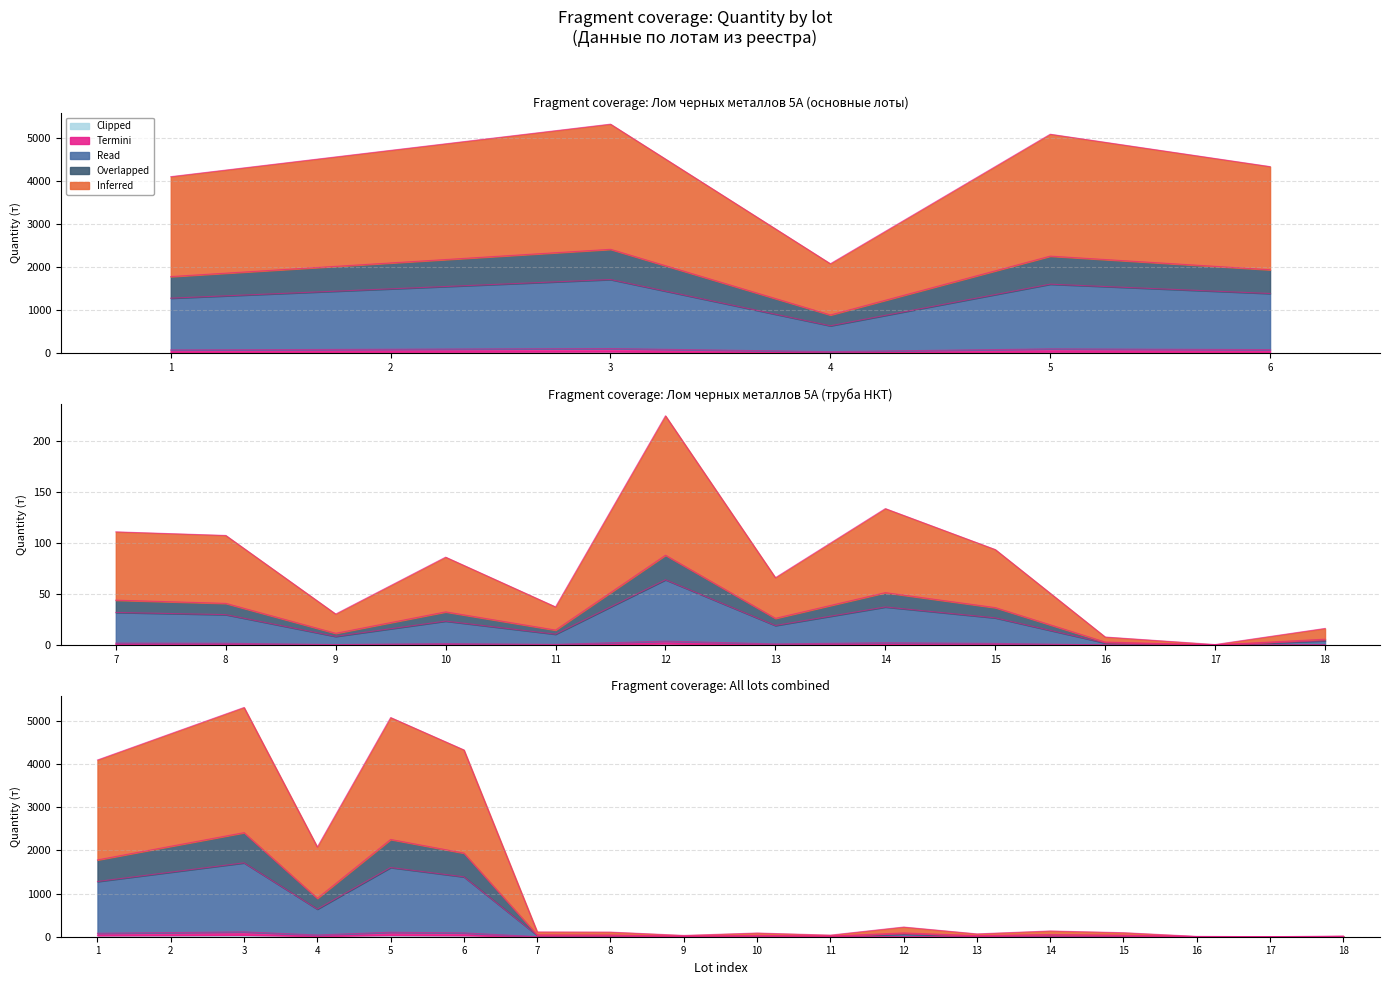

How many values in the Read series exceed 31?

9